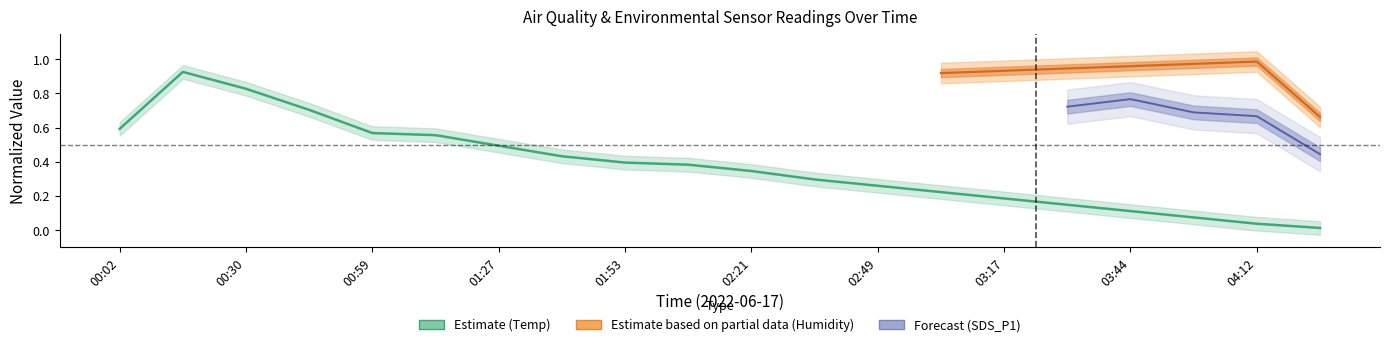

What position from the left is 00:59?

5